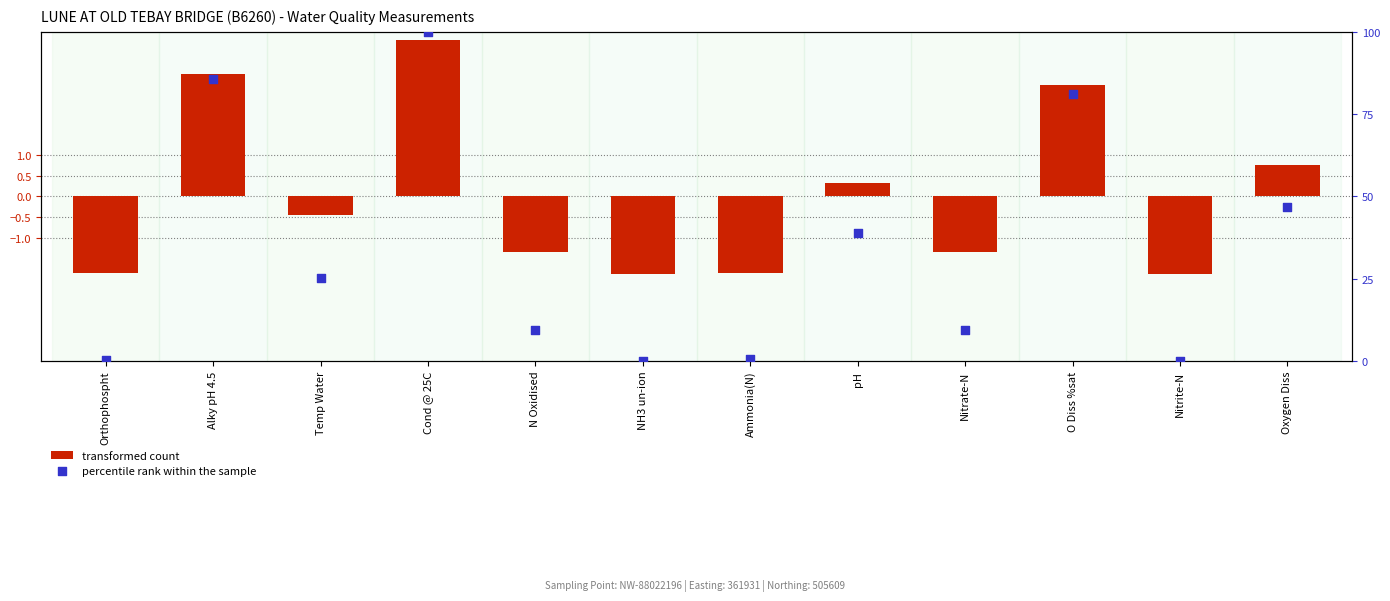

At which category is the sum across all series the highest?

Cond @ 25C